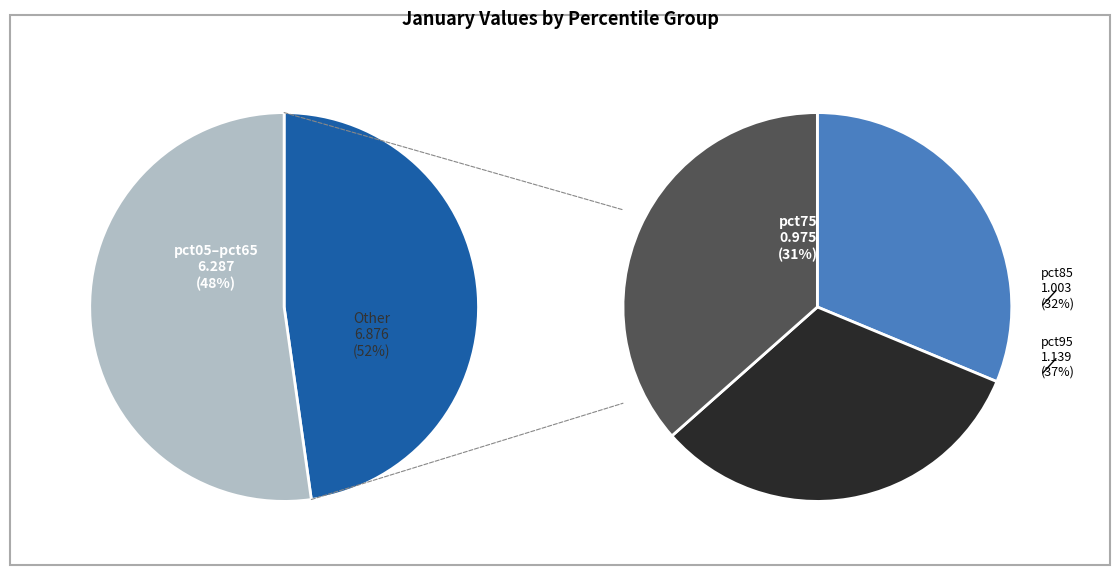

Is it true that pct85 is 23% of the pie?

False